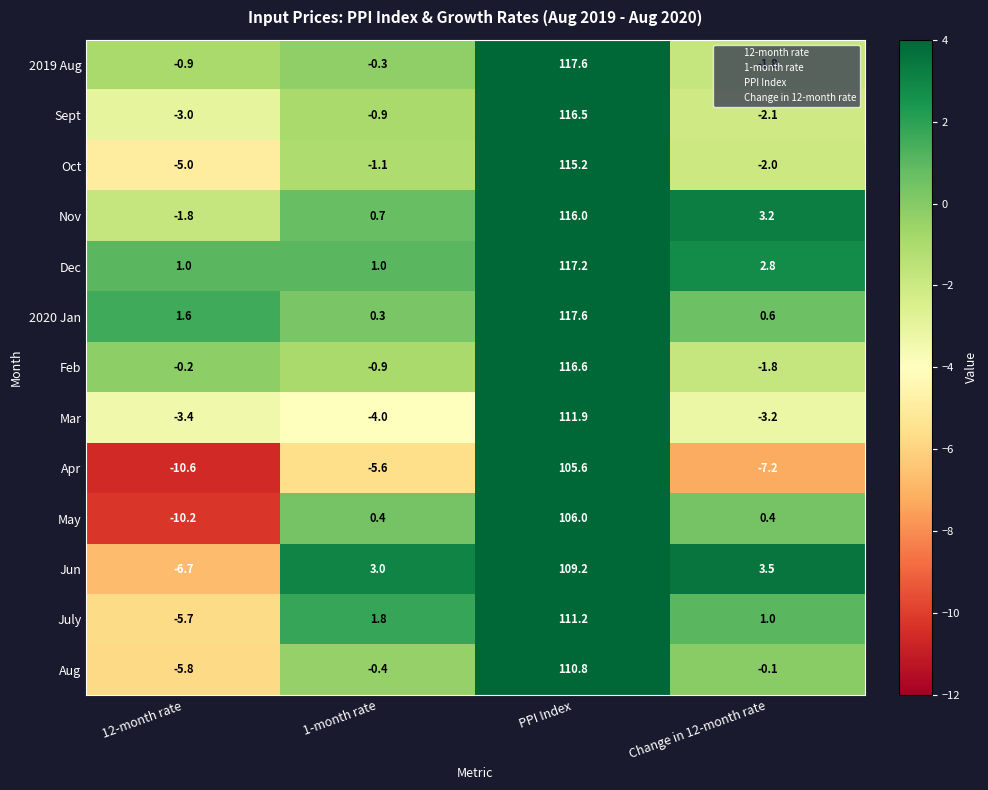

What is the spread (max minus min) of values at Change in 12-month rate?

10.7